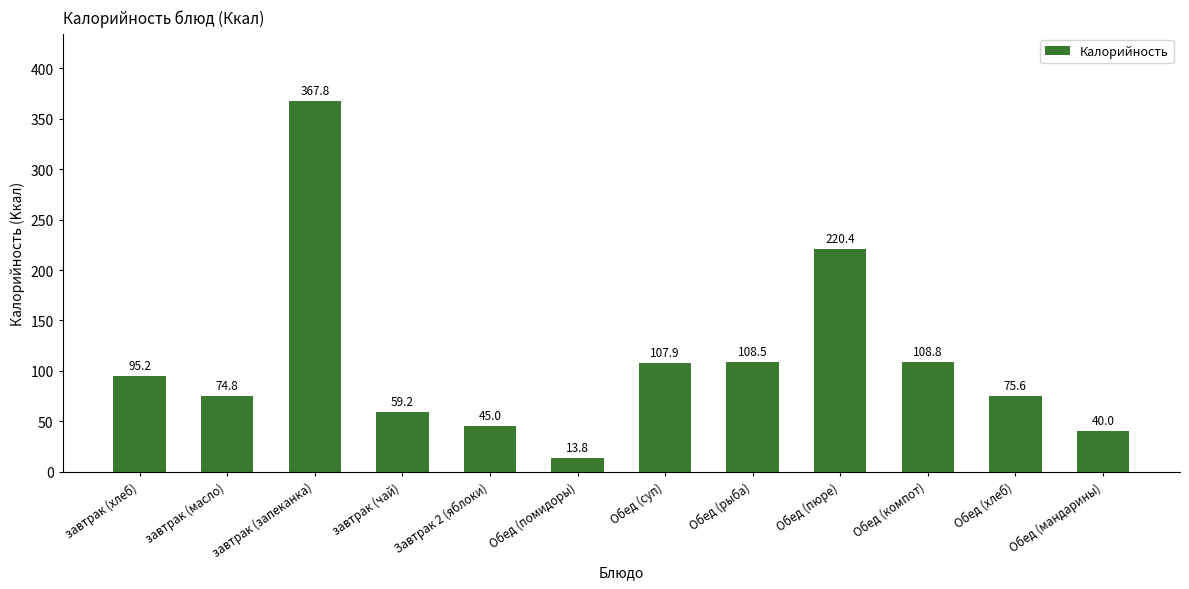

Are the bars grouped side by side (vs. stacked)?

No